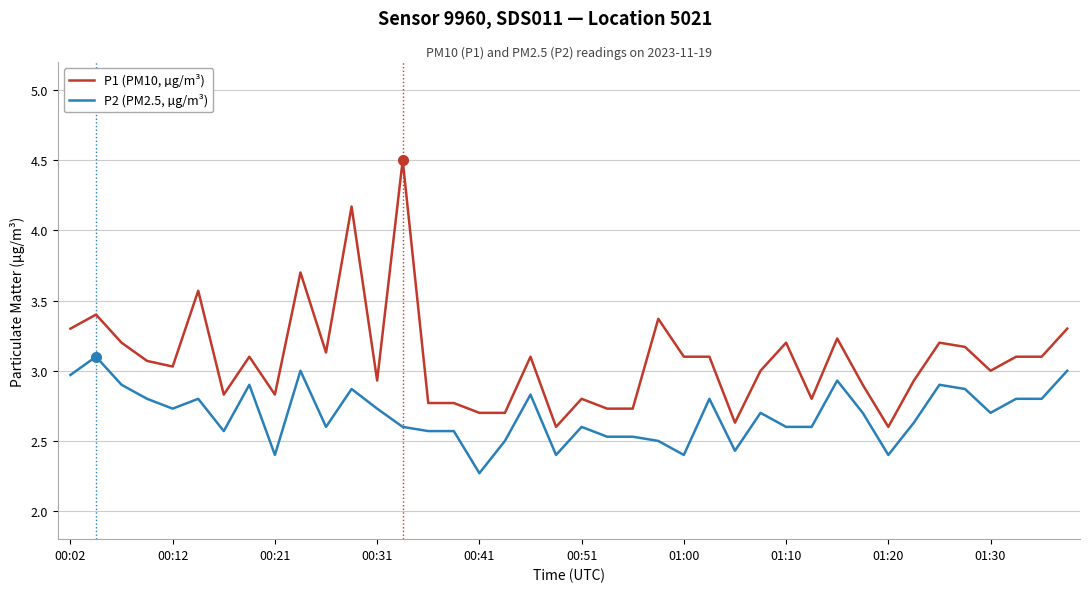

What is the lowest value of the P1 (PM10, µg/m³) series?

2.6